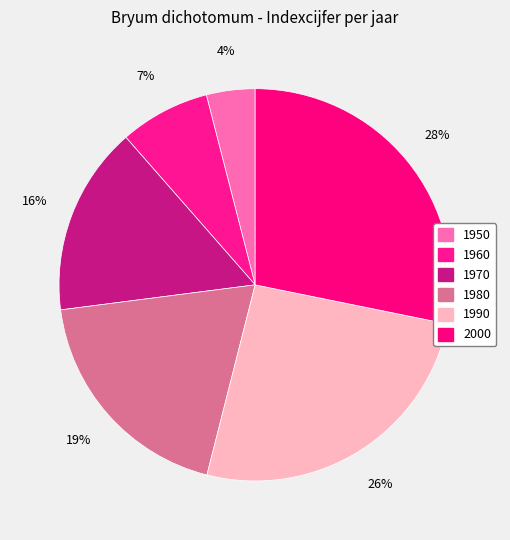

What is the largest slice in the pie chart?

2000